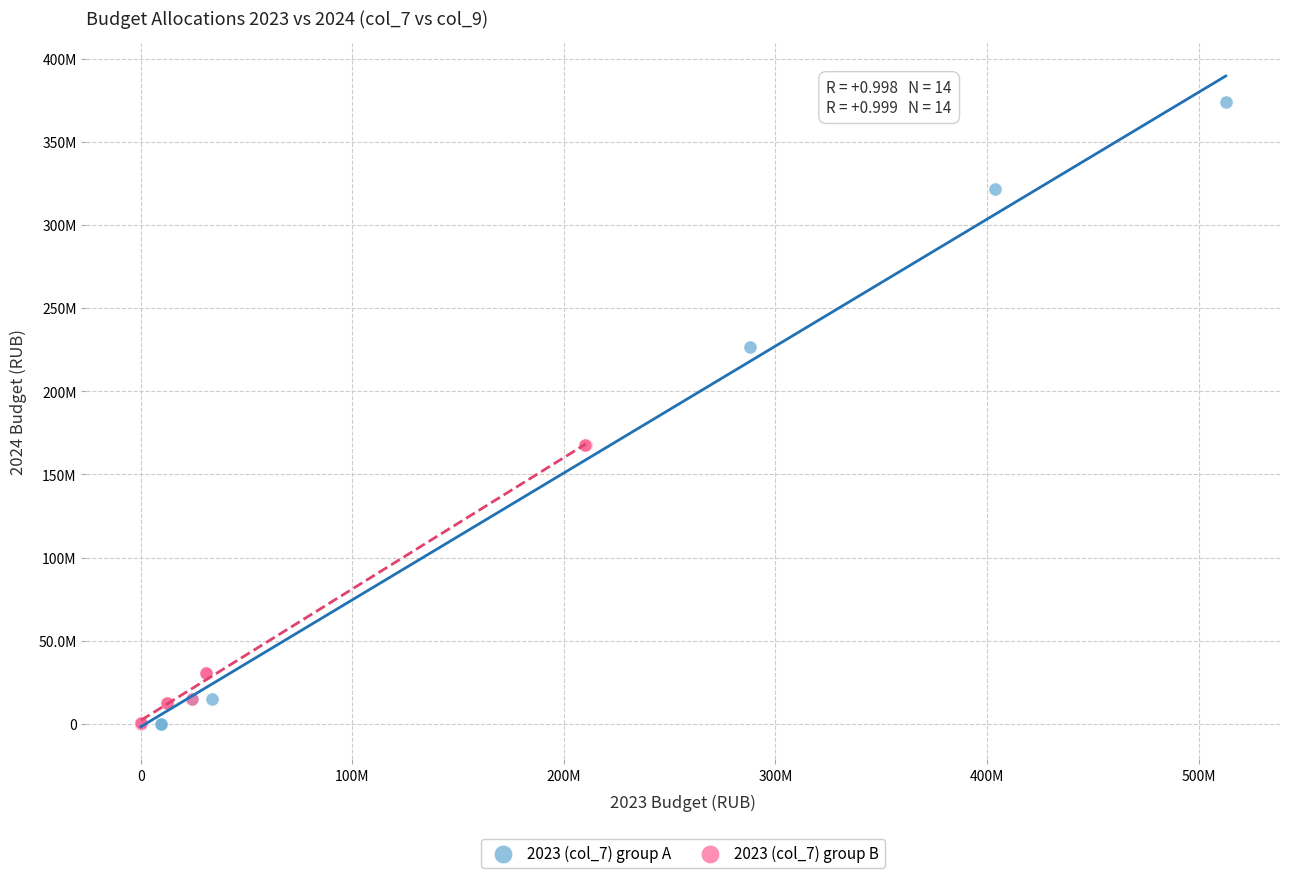

What are all the series names shown in the legend?

2023 (col_7) group A, 2023 (col_7) group B